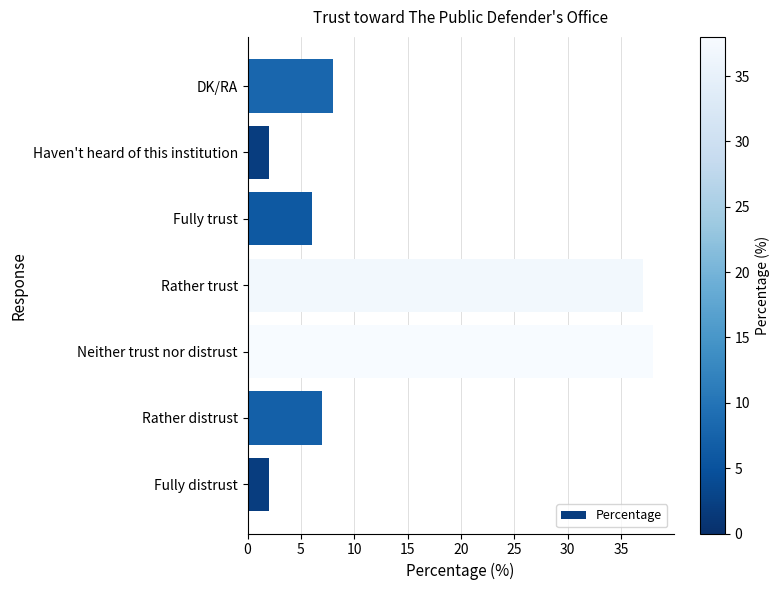

At which category does the chart reach its peak across all series?

Neither trust nor distrust